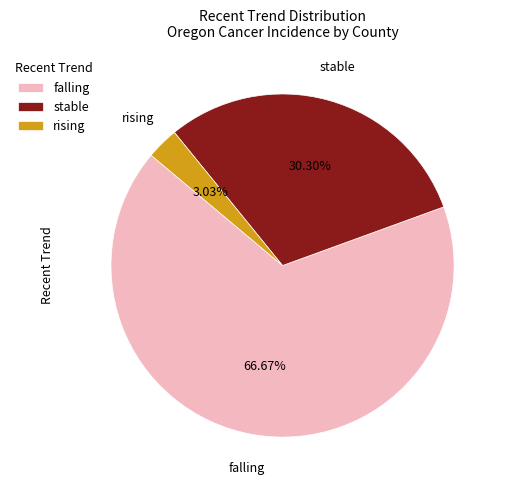

To the nearest percent, what is the average slice percentage?

33%